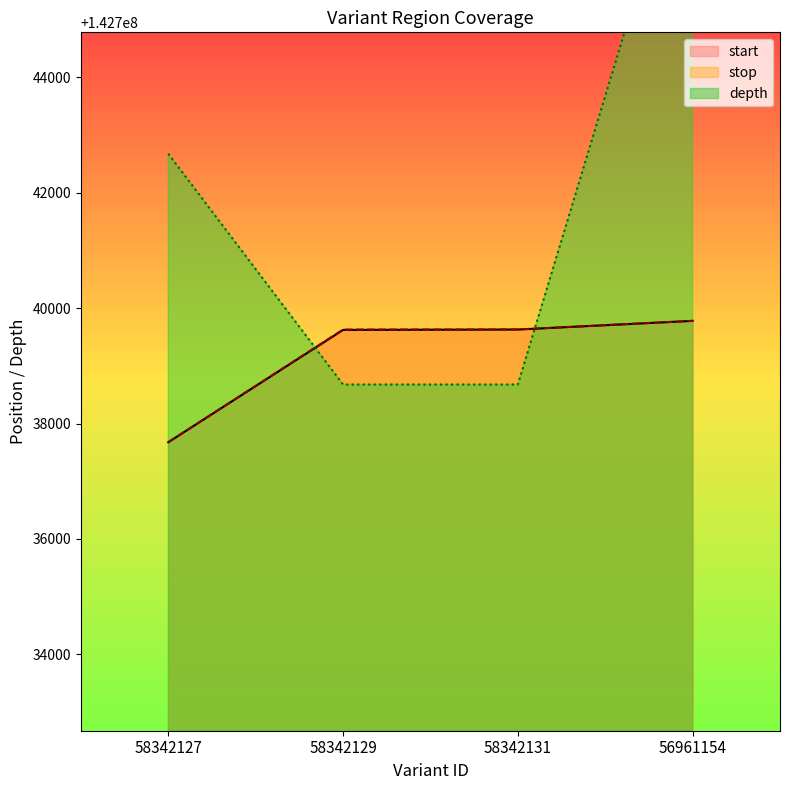

Is the value of start at 58342127 greater than the value of depth at 56961154?

No